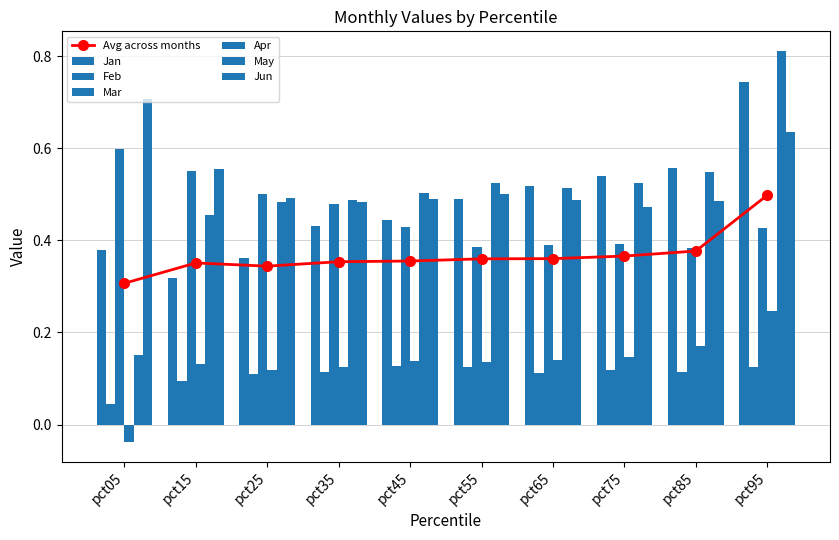

What is the sum of the Jan values at pct65 and pct55?

1.0